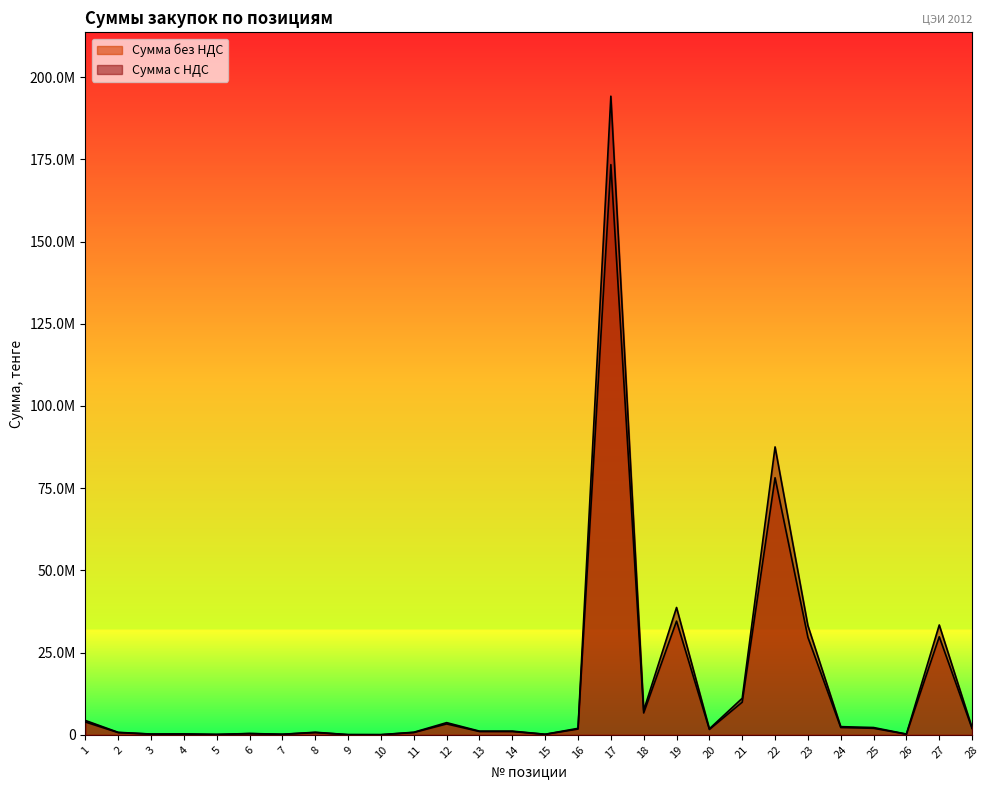

True or false: Сумма с НДС has a value of 8833393.3 at 18.

False